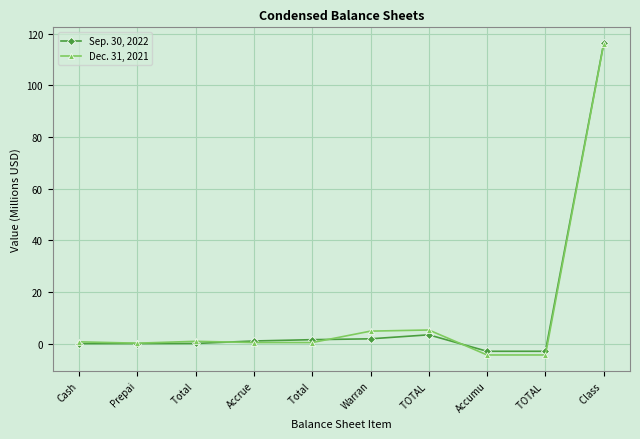

What is the difference between the highest and lowest values at Prepai?

0.1